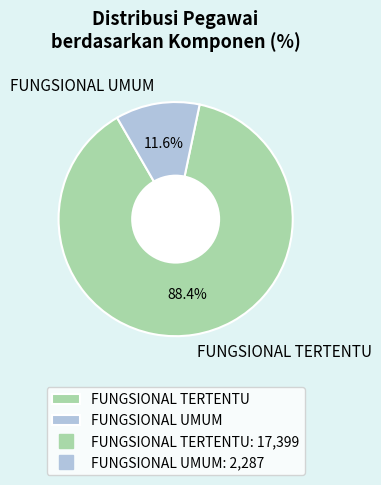

True or false: FUNGSIONAL TERTENTU accounts for 88% of the total.

True